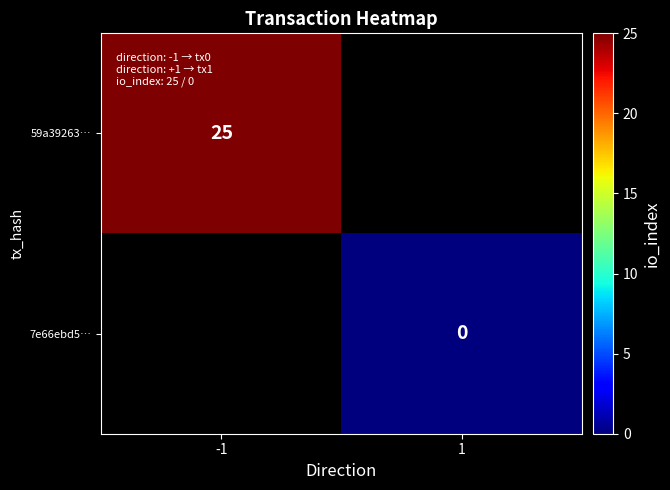

Is it true that 59a39263… equals 33 at -1?

False